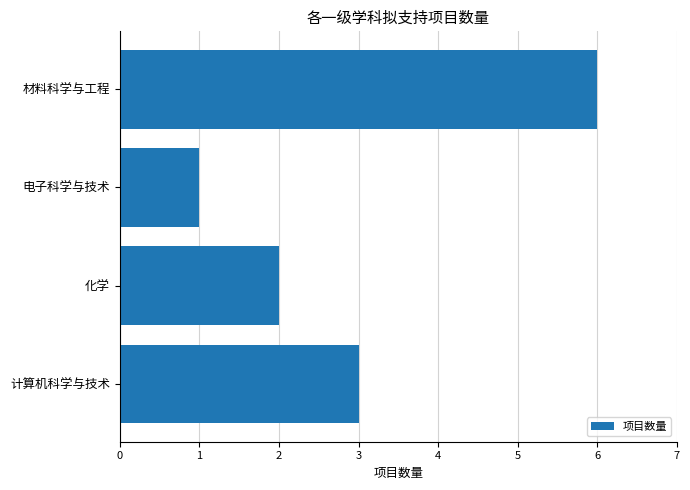

Which has a higher value, 化学 or 计算机科学与技术?

计算机科学与技术